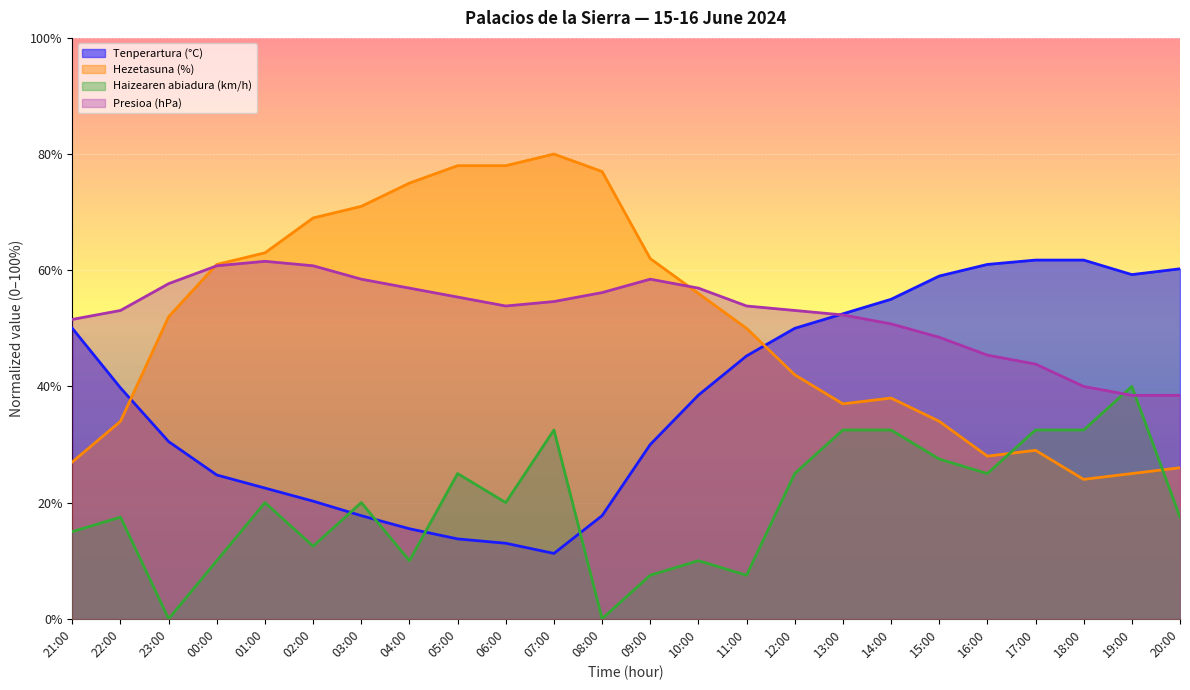

Reading left to right, what are all the values shown in this chart?

Tenperartura (°C): 21:00=50.0	22:00=39.8	23:00=30.5	00:00=24.8	01:00=22.5	02:00=20.2	03:00=17.8	04:00=15.5	05:00=13.8	06:00=13.0	07:00=11.2	08:00=17.8	09:00=30.0	10:00=38.5	11:00=45.2	12:00=50.0	13:00=52.5	14:00=55.0	15:00=59.0	16:00=61.0	17:00=61.7	18:00=61.7	19:00=59.2	20:00=60.2
Hezetasuna (%): 21:00=27.0	22:00=34.0	23:00=52.0	00:00=61.0	01:00=63.0	02:00=69.0	03:00=71.0	04:00=75.0	05:00=78.0	06:00=78.0	07:00=80.0	08:00=77.0	09:00=62.0	10:00=56.0	11:00=50.0	12:00=42.0	13:00=37.0	14:00=38.0	15:00=34.0	16:00=28.0	17:00=29.0	18:00=24.0	19:00=25.0	20:00=26.0
Haizearen abiadura (km/h): 21:00=15.0	22:00=17.5	23:00=0.0	00:00=10.0	01:00=20.0	02:00=12.5	03:00=20.0	04:00=10.0	05:00=25.0	06:00=20.0	07:00=32.5	08:00=0.0	09:00=7.5	10:00=10.0	11:00=7.5	12:00=25.0	13:00=32.5	14:00=32.5	15:00=27.5	16:00=25.0	17:00=32.5	18:00=32.5	19:00=40.0	20:00=17.5
Presioa (hPa): 21:00=51.5	22:00=53.1	23:00=57.7	00:00=60.8	01:00=61.5	02:00=60.8	03:00=58.5	04:00=56.9	05:00=55.4	06:00=53.8	07:00=54.6	08:00=56.2	09:00=58.5	10:00=56.9	11:00=53.8	12:00=53.1	13:00=52.3	14:00=50.8	15:00=48.5	16:00=45.4	17:00=43.8	18:00=40.0	19:00=38.5	20:00=38.5